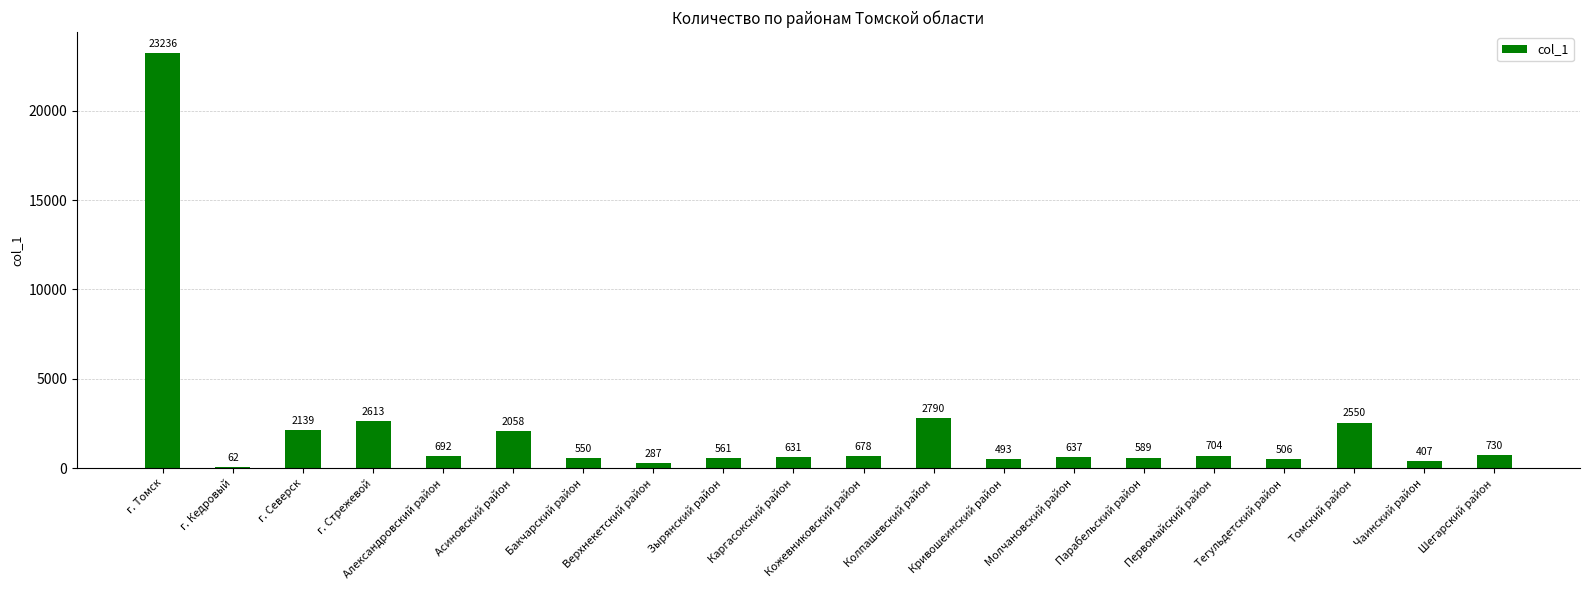

Count the number of categories in the chart.

20